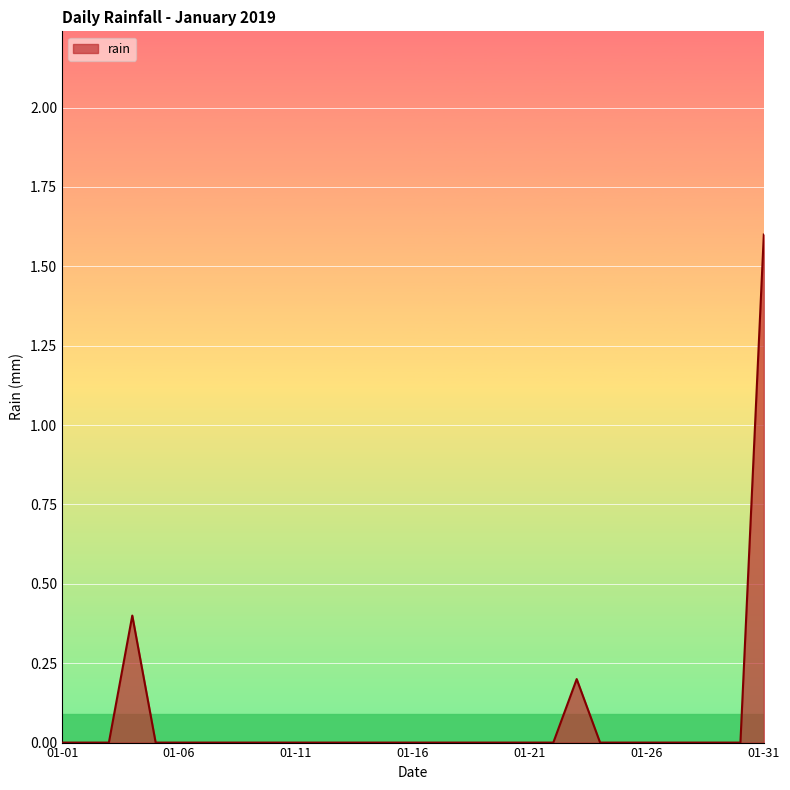

What is the maximum value shown in the chart?

1.6